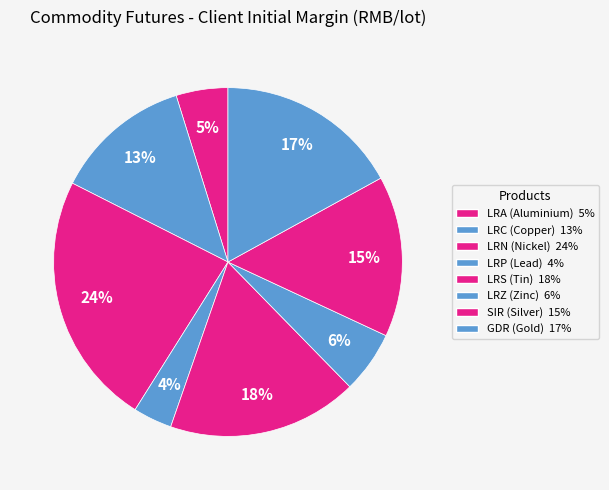

How many segments does this pie chart have?

8